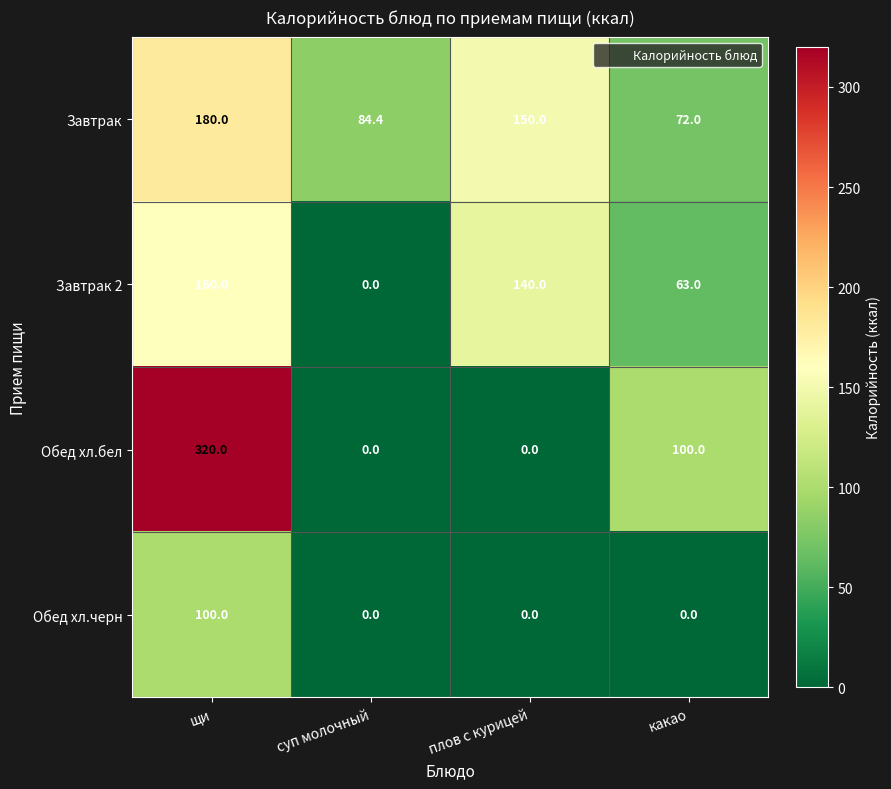

Which label corresponds to the largest value in the chart?

щи